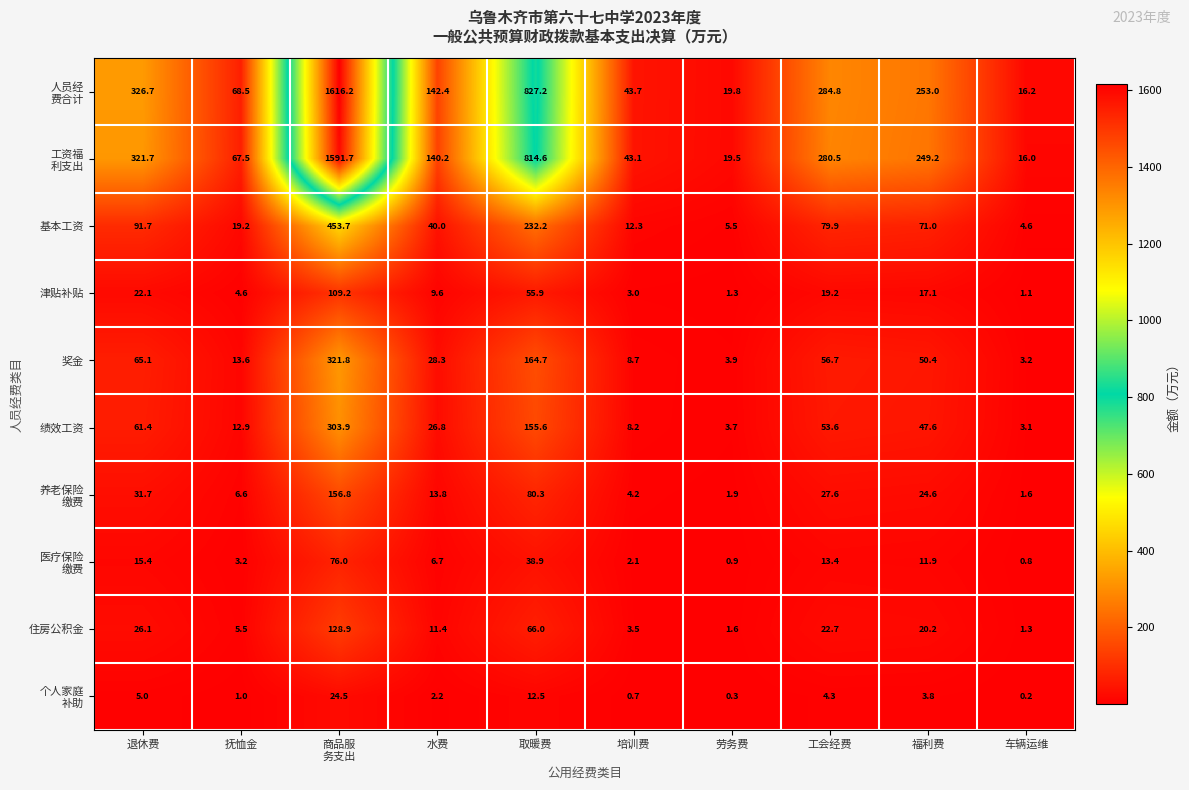

What is the difference between the maximum and minimum values in the 基本工资 series?

449.1